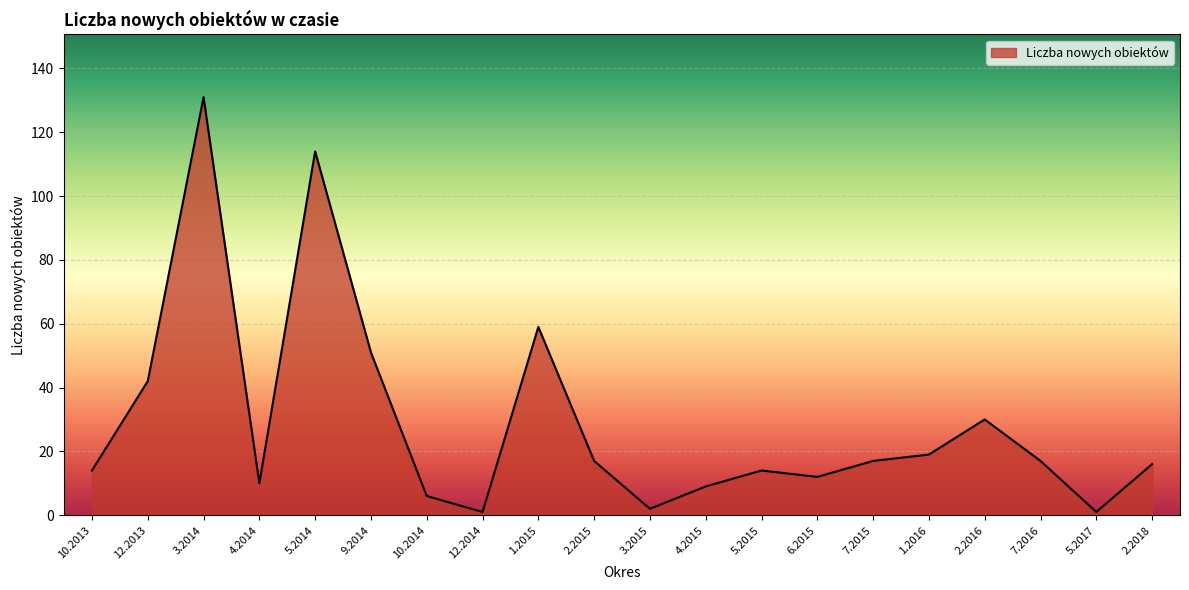

What is the difference between the maximum and minimum values?

130